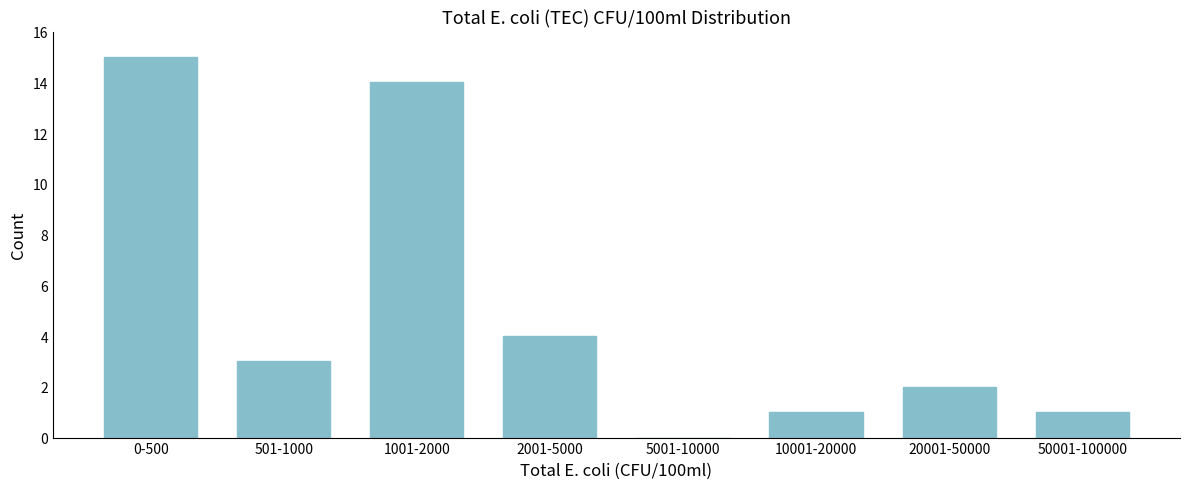

Reading left to right, list all the values displayed in this chart.

0-500=15	501-1000=3	1001-2000=14	2001-5000=4	5001-10000=0	10001-20000=1	20001-50000=2	50001-100000=1